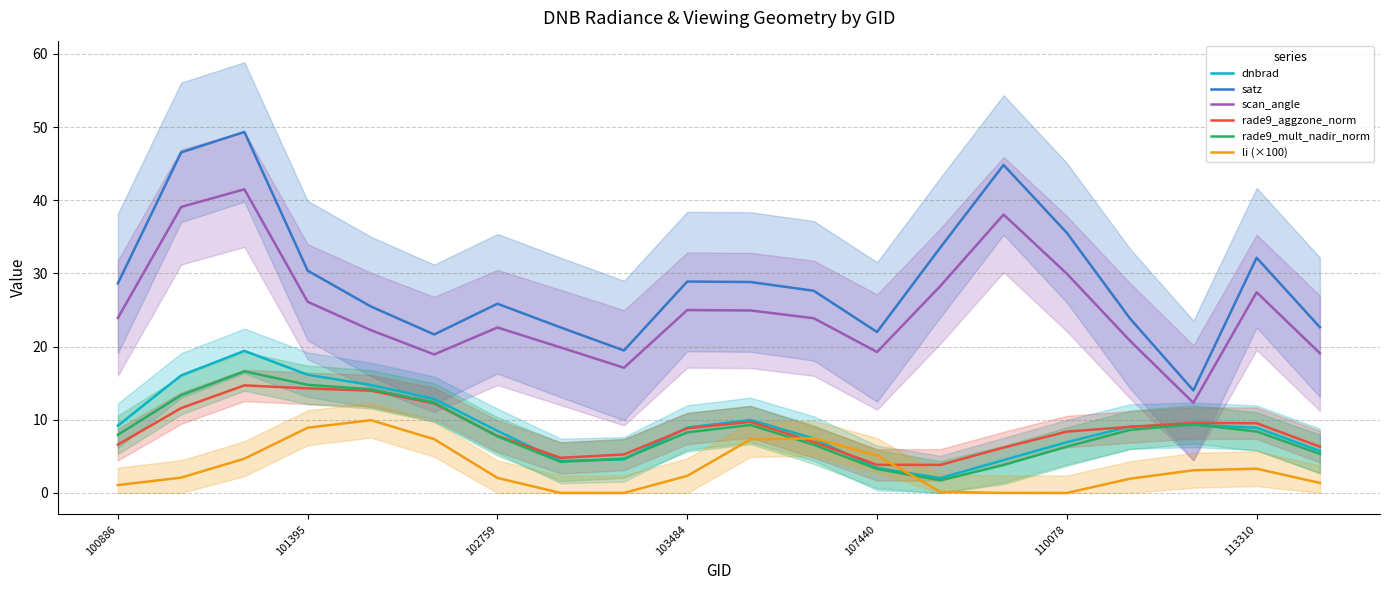

Count the number of categories in the chart.

20